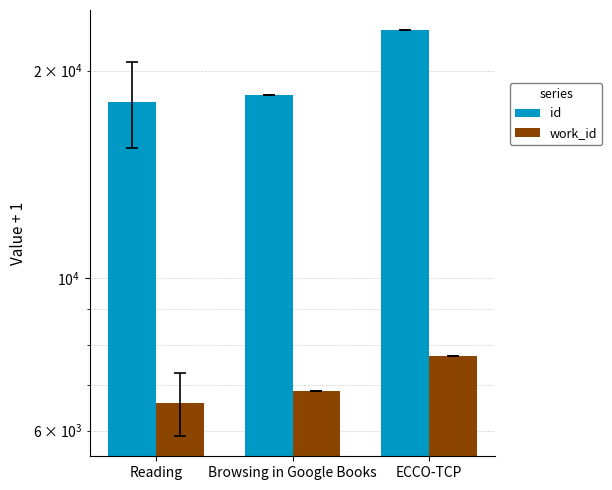

Reading left to right, transcribe all the data shown in this chart.

id: 18018.8	18449.0	22881.0
work_id: 6579.5	6858.0	7694.0